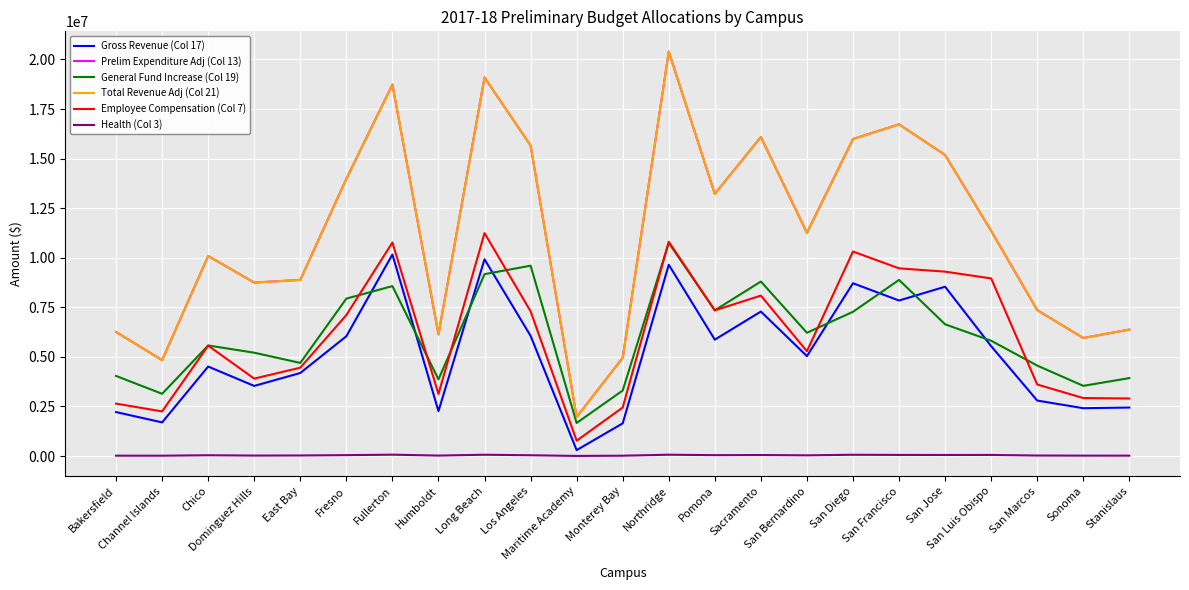

The Total Revenue Adj (Col 21) series shows 3044306 at Stanislaus. True or false?

False